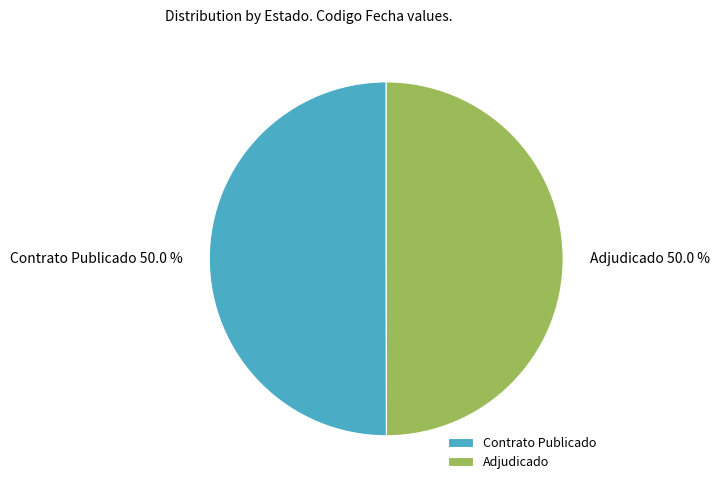

Approximately how many times larger is the value at Contrato Publicado compared to Adjudicado?

1.0